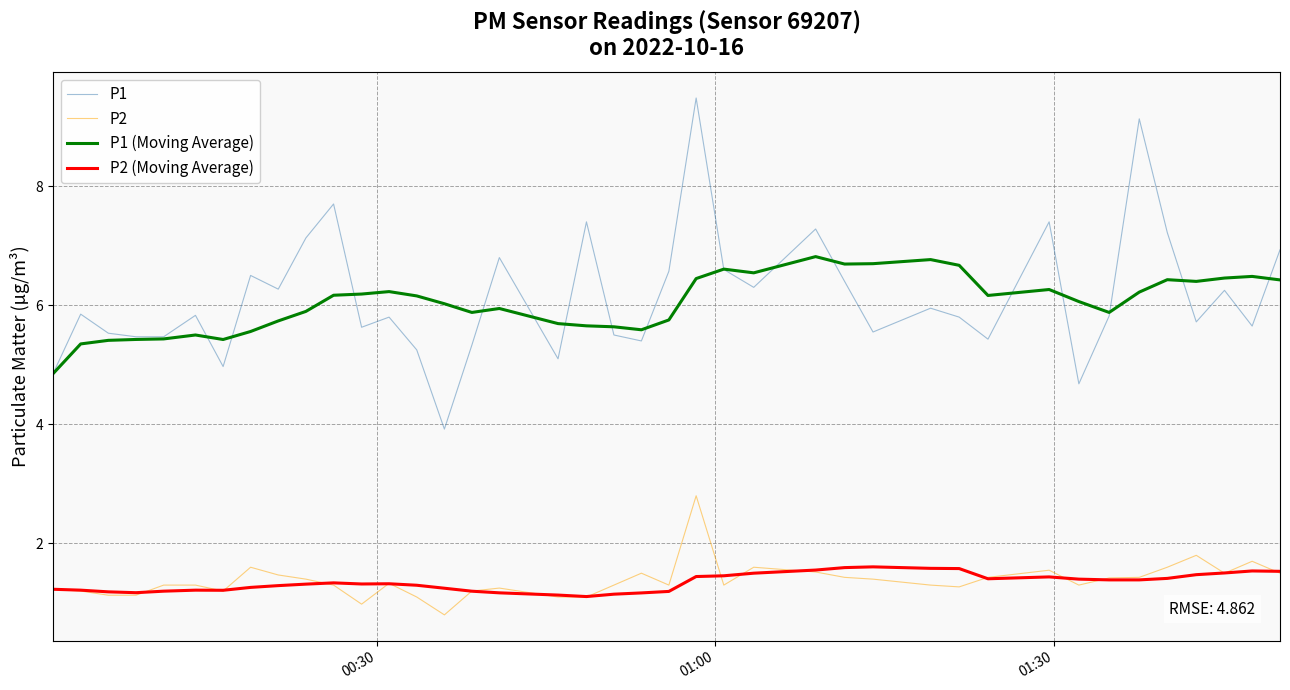

True or false: P2 (Moving Average) and P1 cross at least once.

False